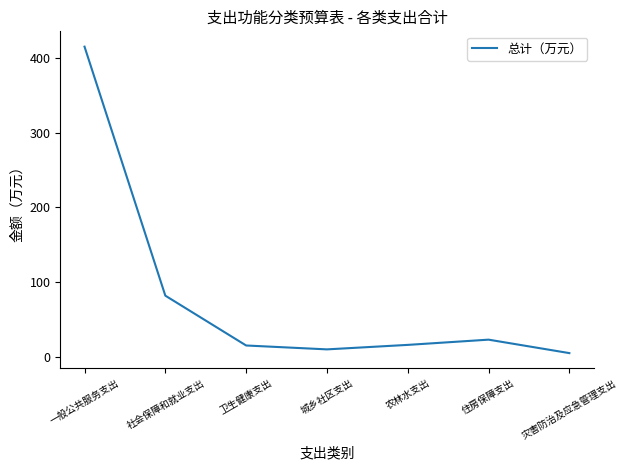

Where is the first local maximum?

住房保障支出